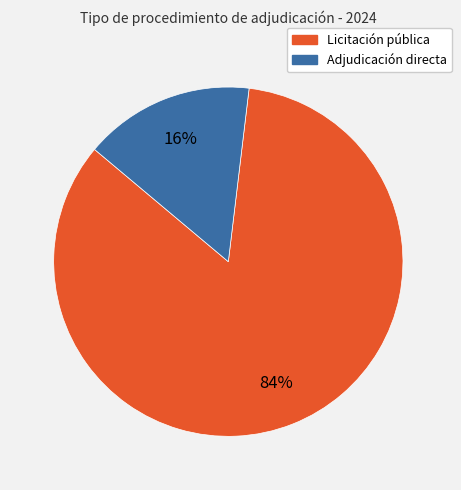

Which has a higher value, Licitación pública or Adjudicación directa?

Licitación pública